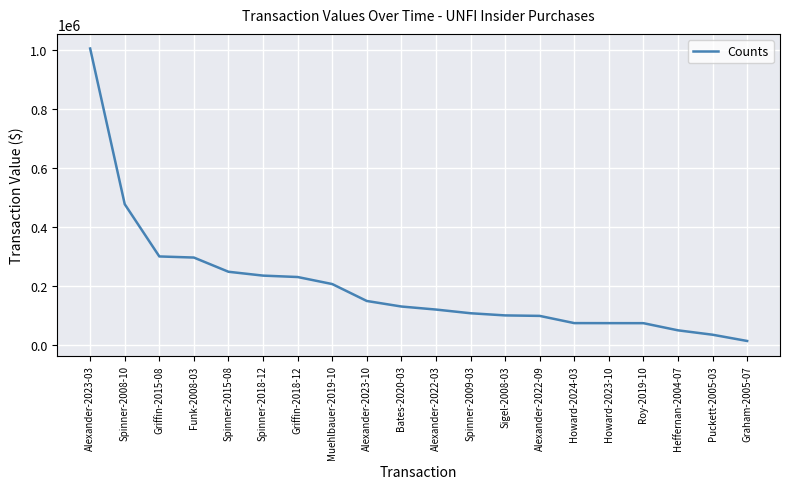

What is the difference between the maximum and minimum values?

988813